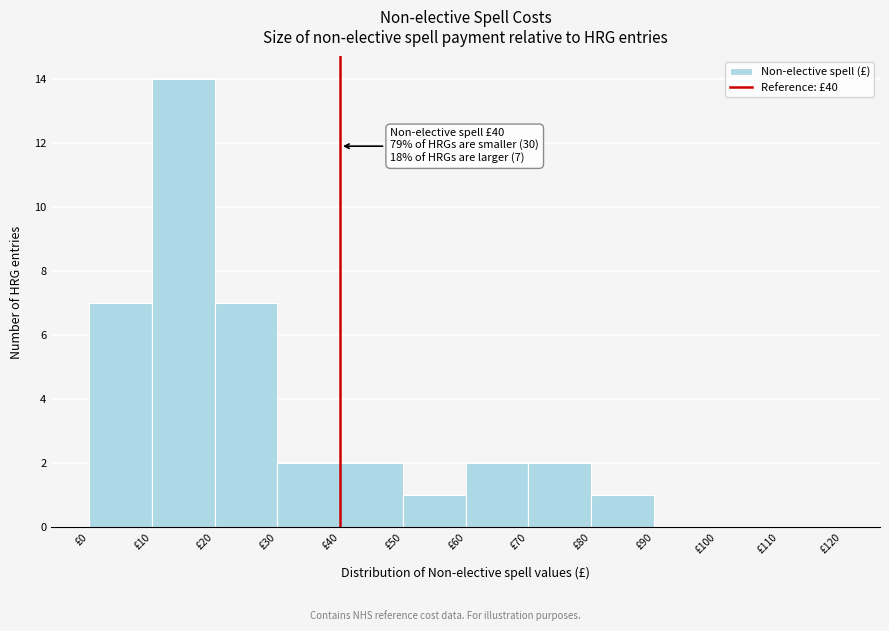

Over which range of the x-axis is the bar tallest?

10 to 20